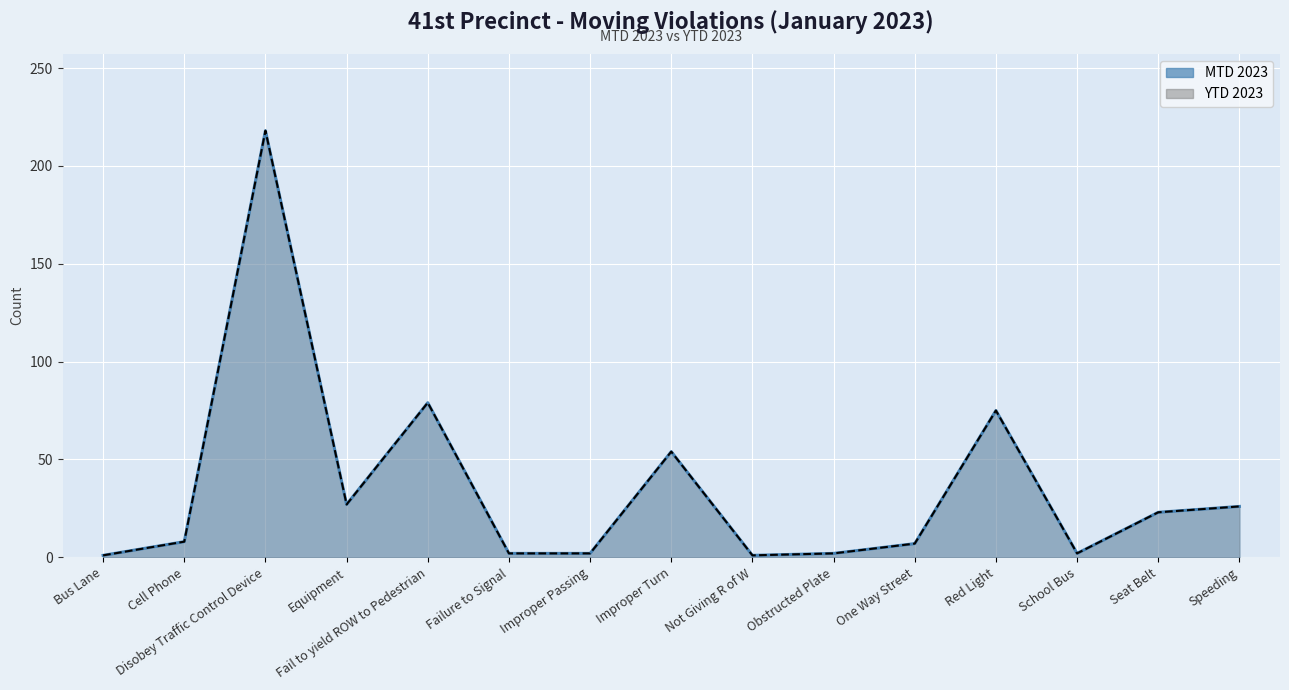

Does the chart display data point markers on the line(s)?

No